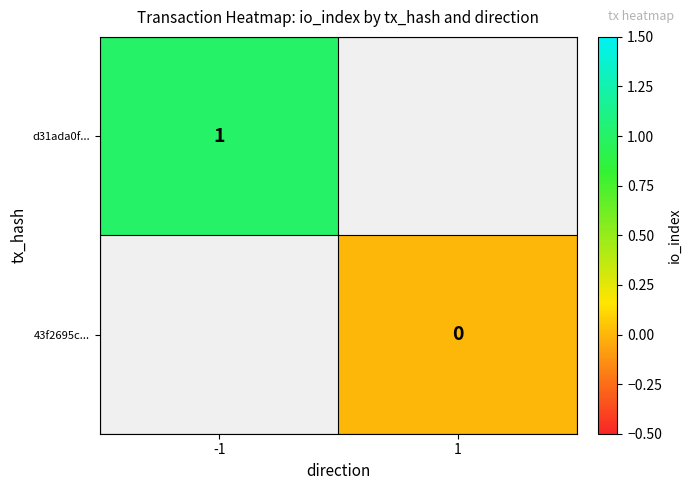

Is the value of d31ada0f... at -1 greater than the value of 43f2695c... at 1?

Yes